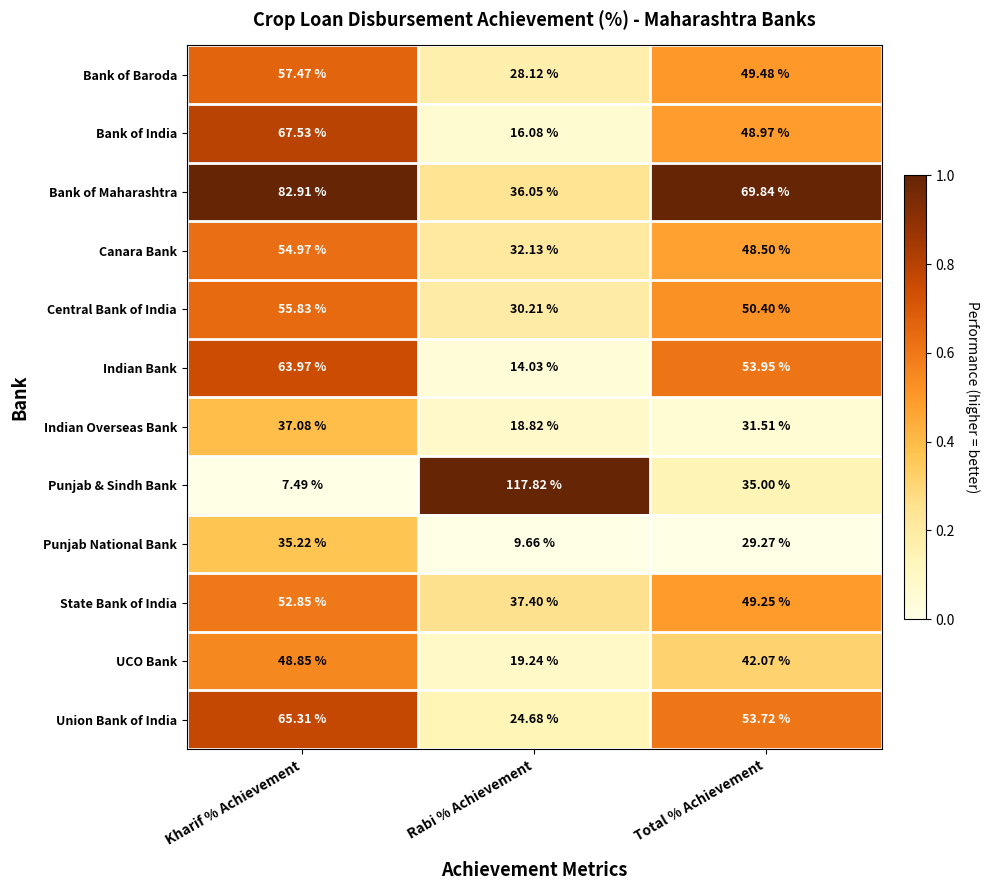

Rank the series by their maximum value, from highest to lowest.

Punjab & Sindh Bank, Bank of Maharashtra, Bank of India, Union Bank of India, Indian Bank, Bank of Baroda, Central Bank of India, Canara Bank, State Bank of India, UCO Bank, Indian Overseas Bank, Punjab National Bank